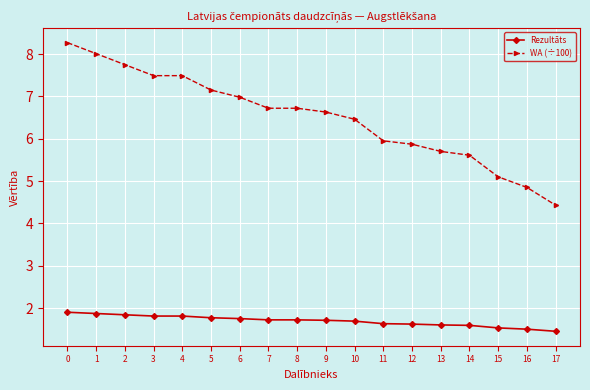

What is the lowest value of the WA (÷100) series?

4.4